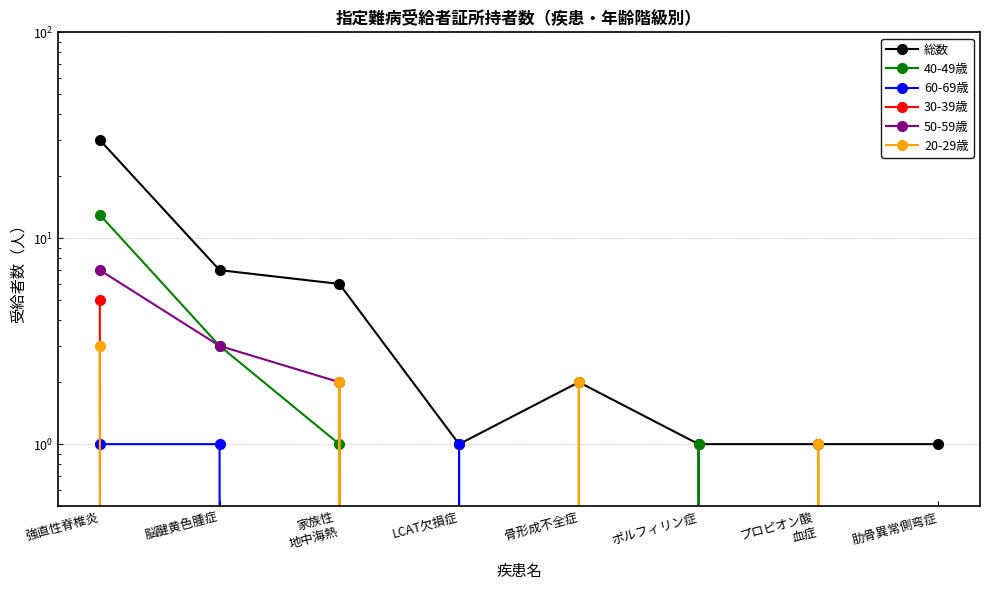

What are all the series names shown in the legend?

総数, 40-49歳, 60-69歳, 30-39歳, 50-59歳, 20-29歳